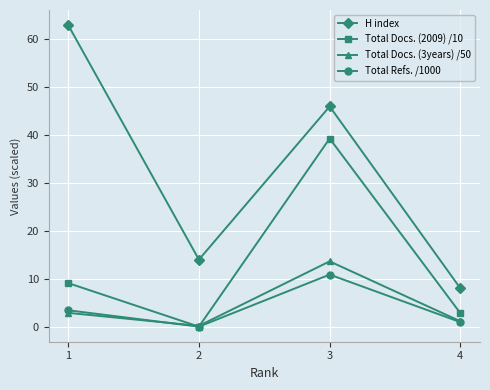

What is the difference between the Total Refs. /1000 values at 2 and 4?

0.9